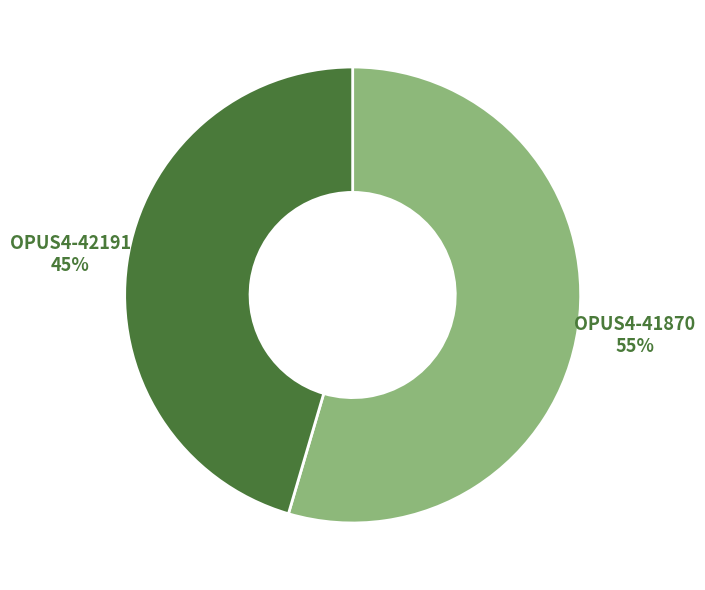

The OPUS4-41870 slice represents 67% of the pie. True or false?

False